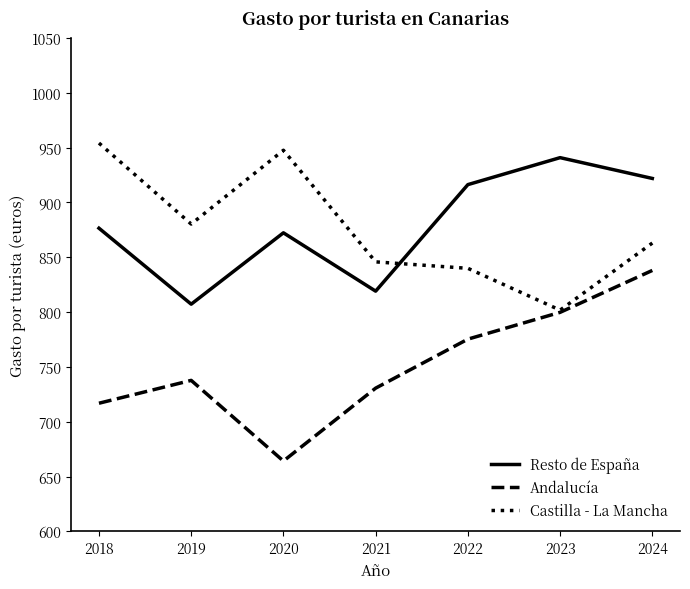

What is the approximate value of Resto de España at 2021?

819.1